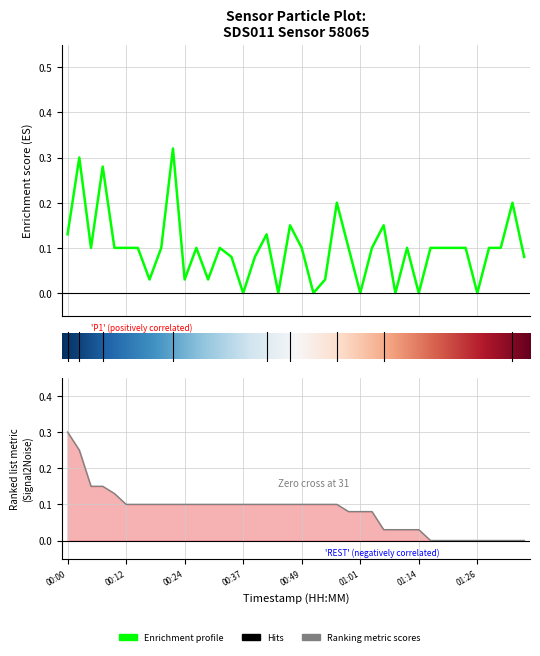

What value does the data have at 00:19?

0.1